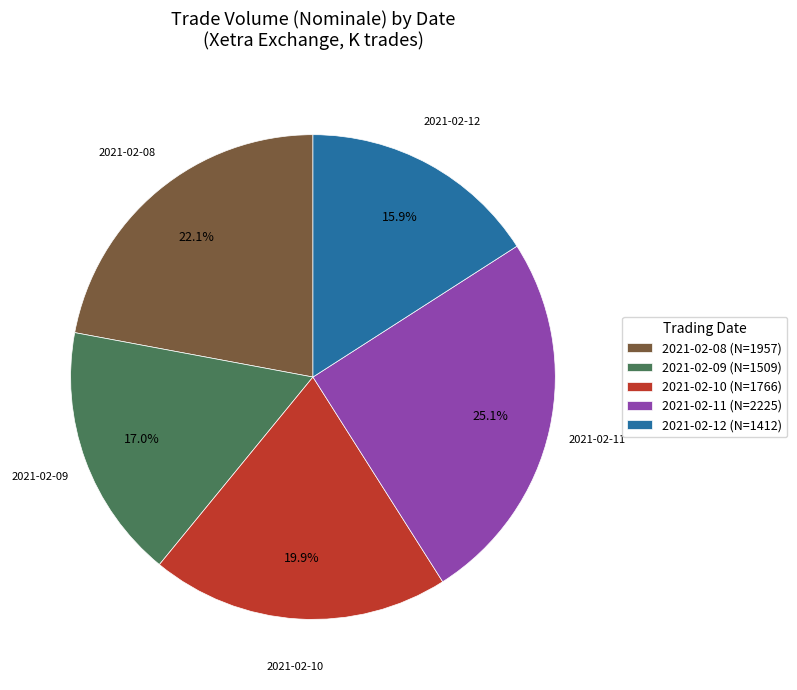

Rank the categories by value from highest to lowest.

2021-02-11 (N=2225), 2021-02-08 (N=1957), 2021-02-10 (N=1766), 2021-02-09 (N=1509), 2021-02-12 (N=1412)